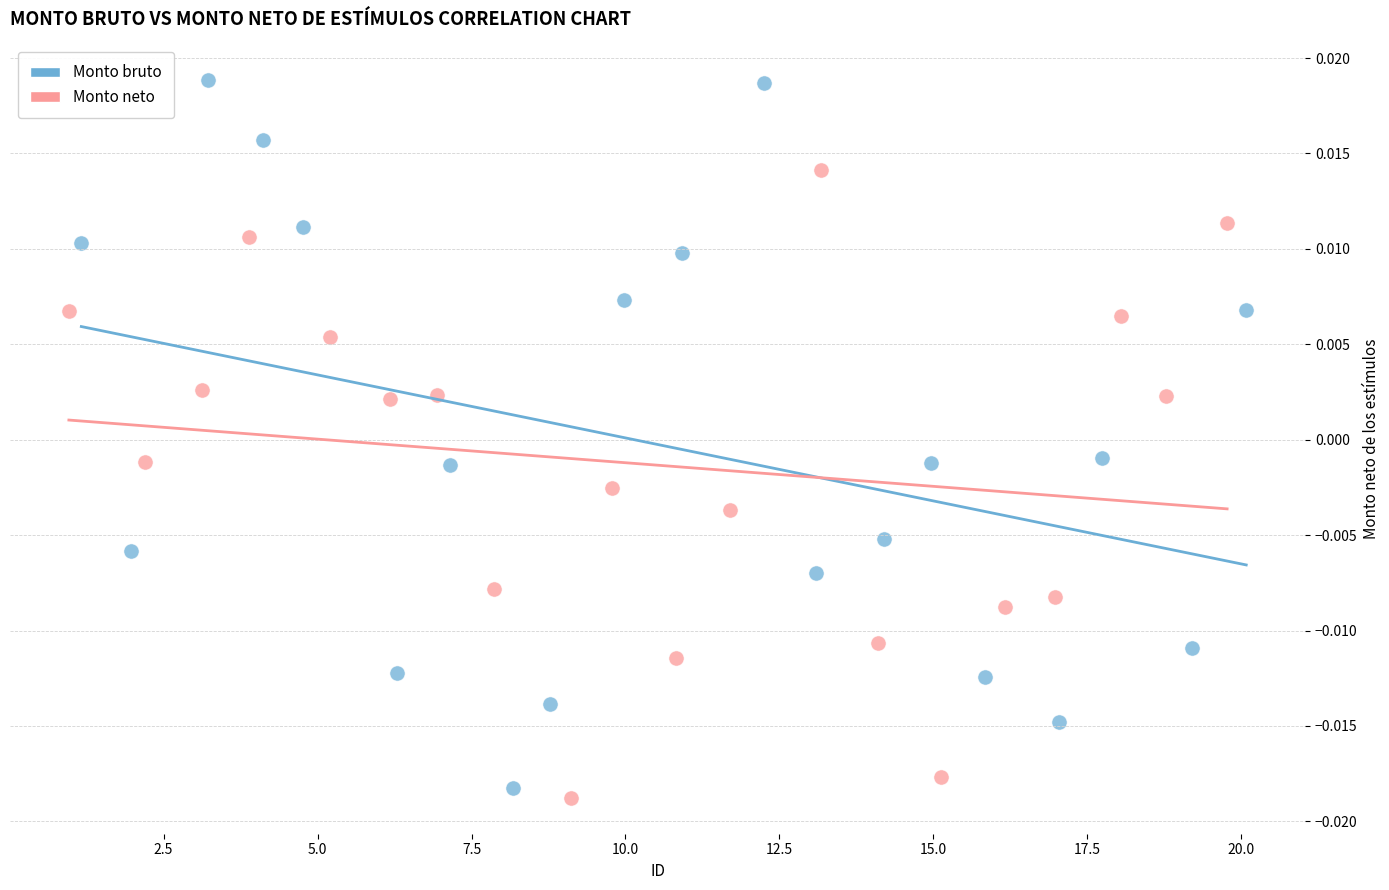

Which series has the widest spread of Y values?

Monto bruto